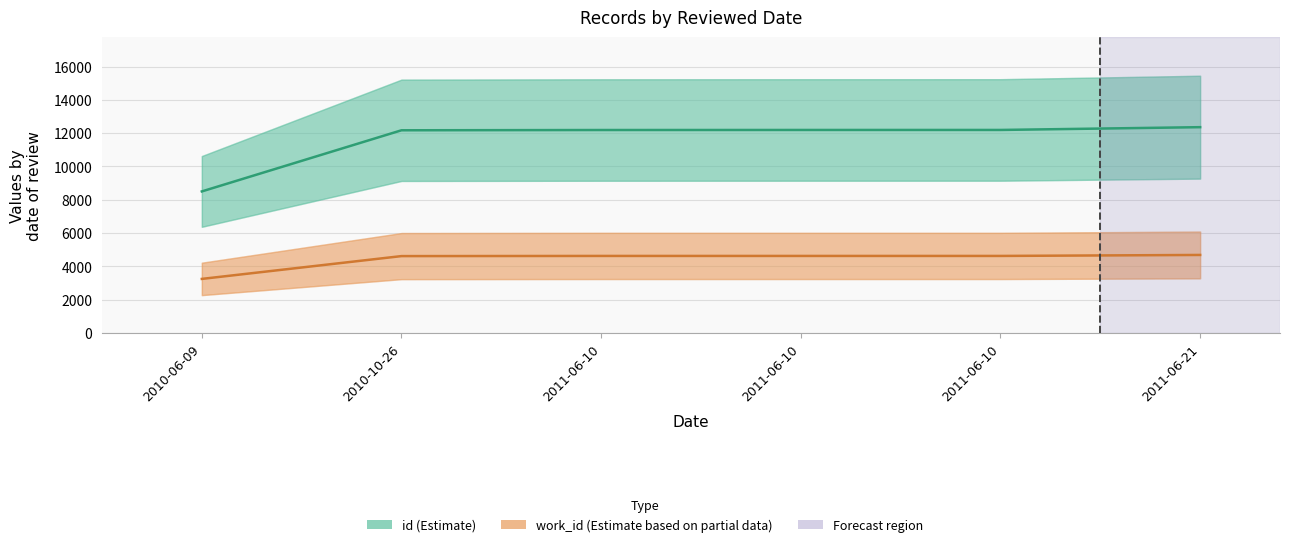

What is the average value of the id (Estimate) series?

11600